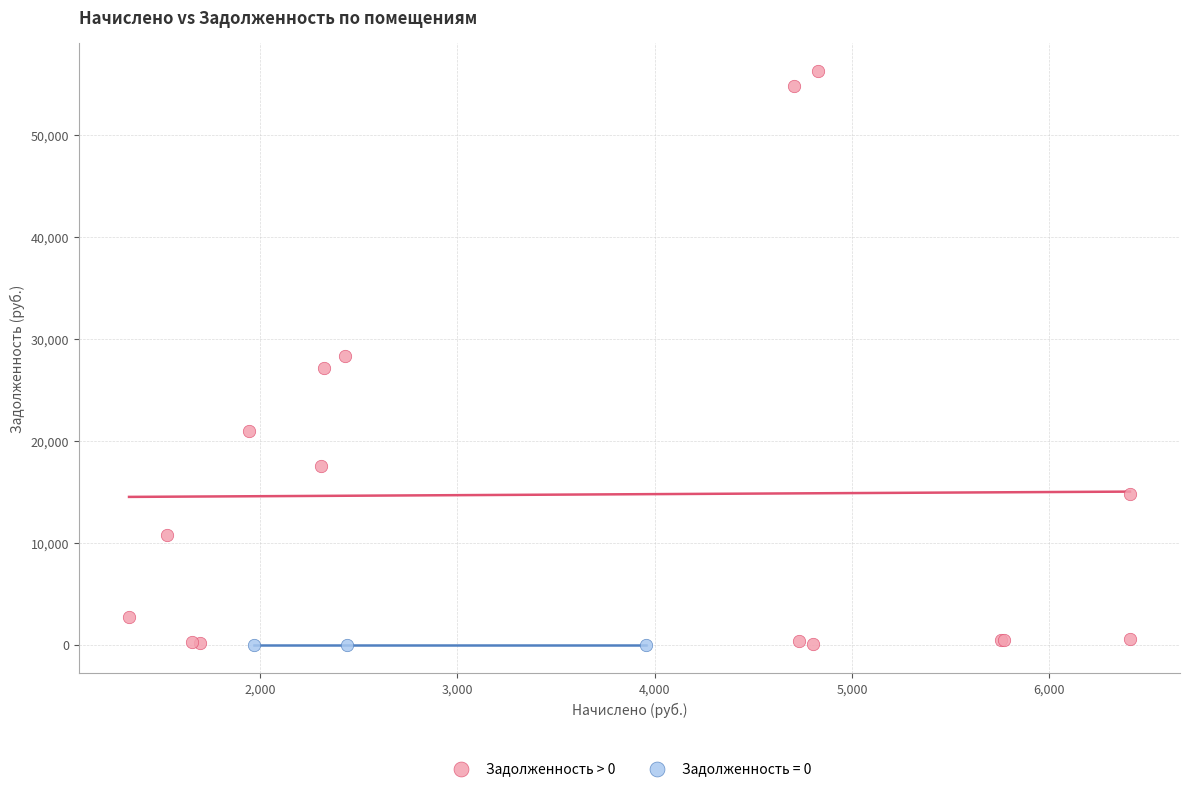

Which series reaches the maximum Y coordinate?

Задолженность > 0